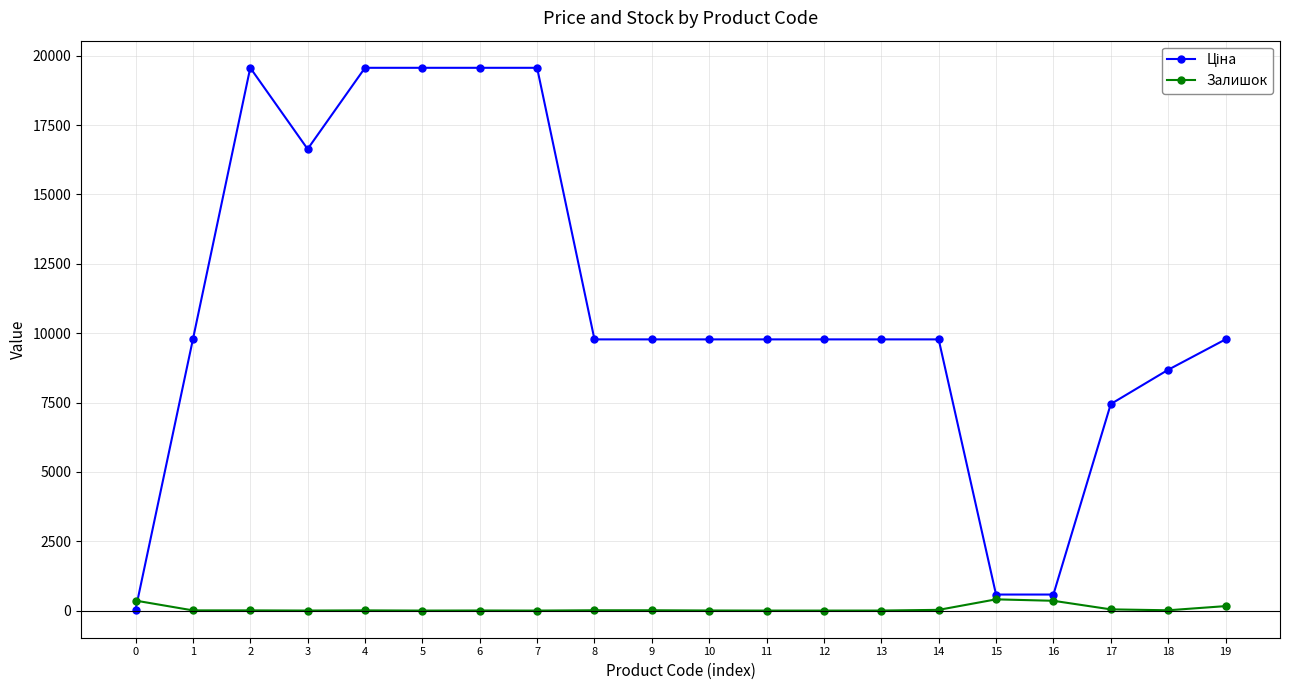

True or false: Залишок has more than 1 interior local peaks.

True